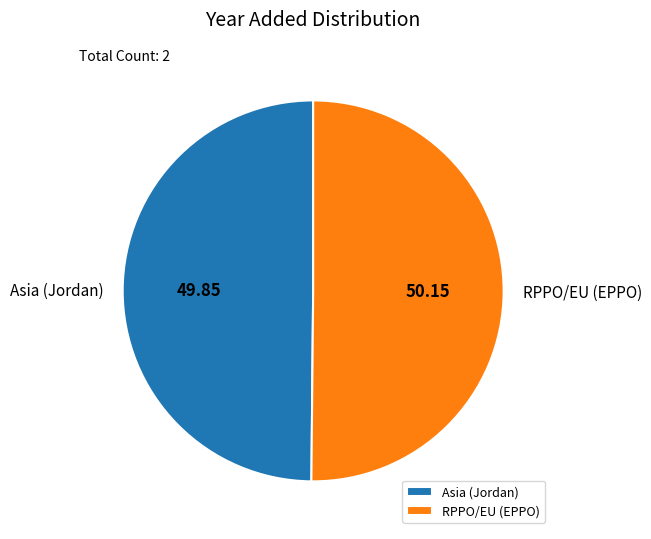

Is it true that Asia (Jordan) is 42% of the pie?

False